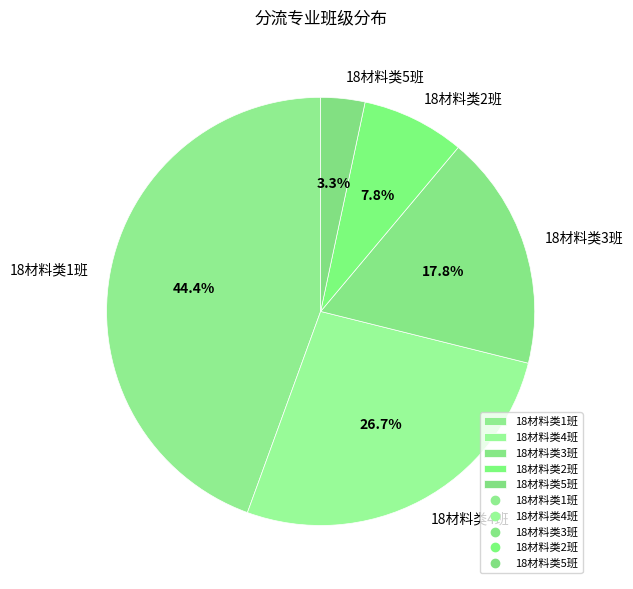

Count the number of slices in the pie.

5